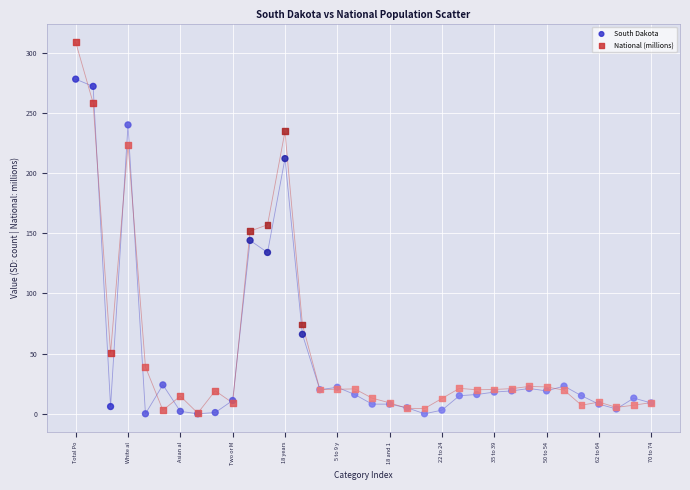

What are all the series names shown in the legend?

South Dakota, National (millions)